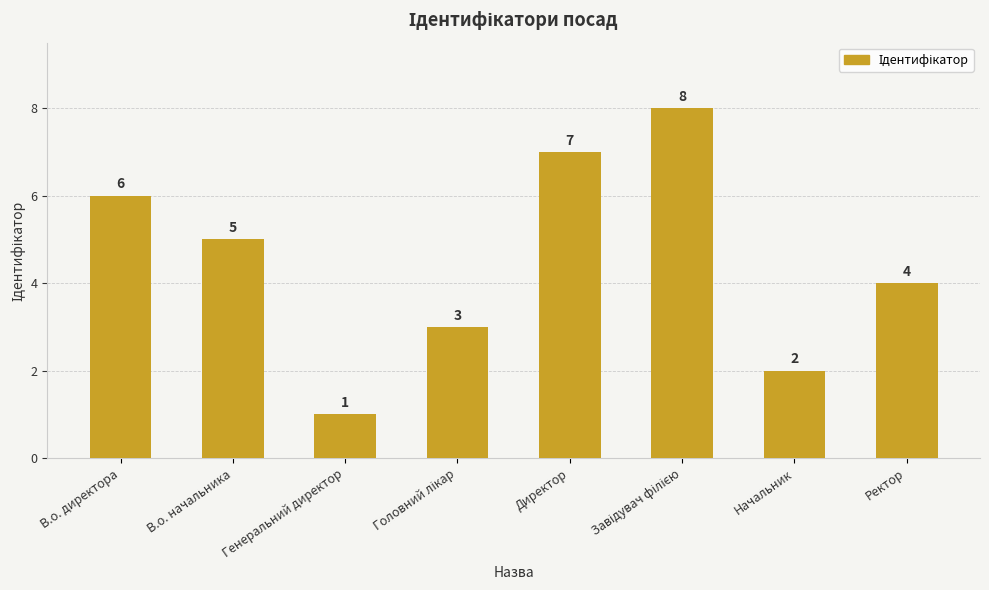

What is the sum of the values at Ректор and Генеральний директор?

5